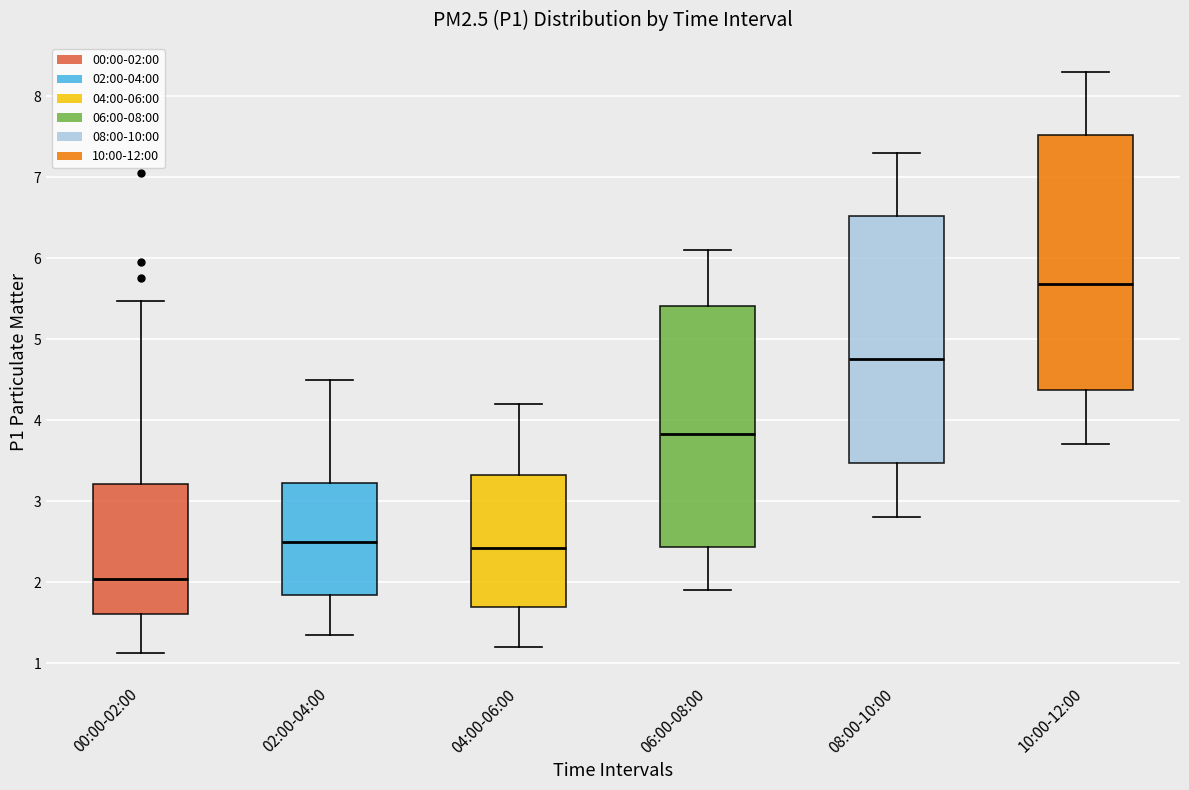

Where does the median line of the box for 06:00-08:00 sit on the y-axis? The values are not printed on the chart, so give them approximately, as read against the axis.

3.8